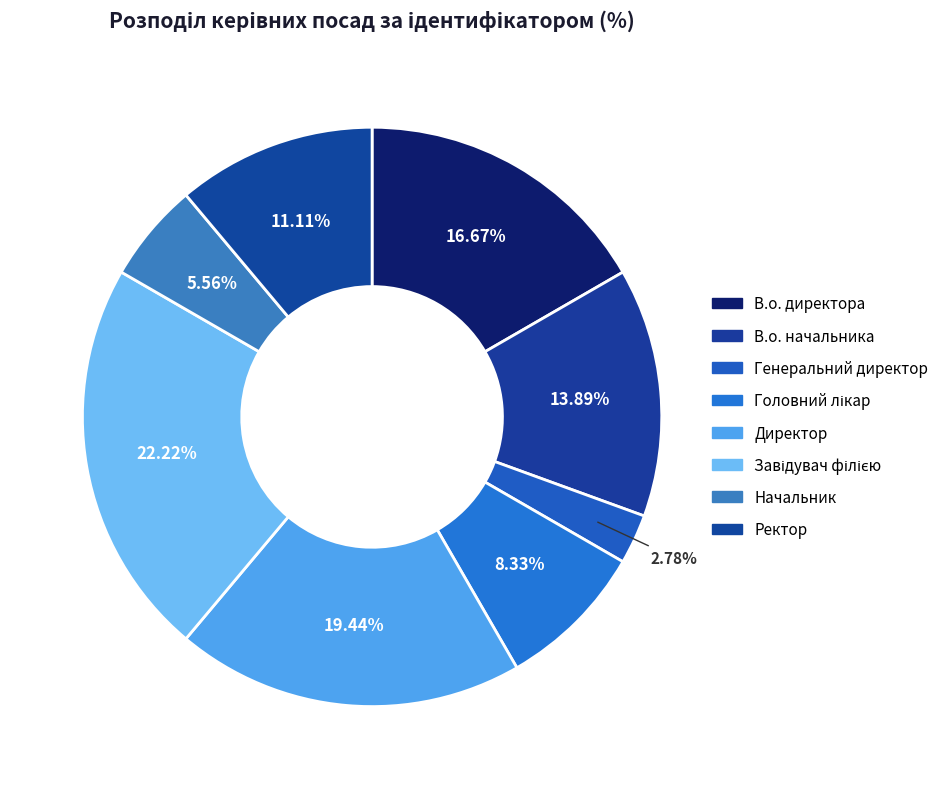

Which has a higher value, Начальник or Генеральний директор?

Начальник